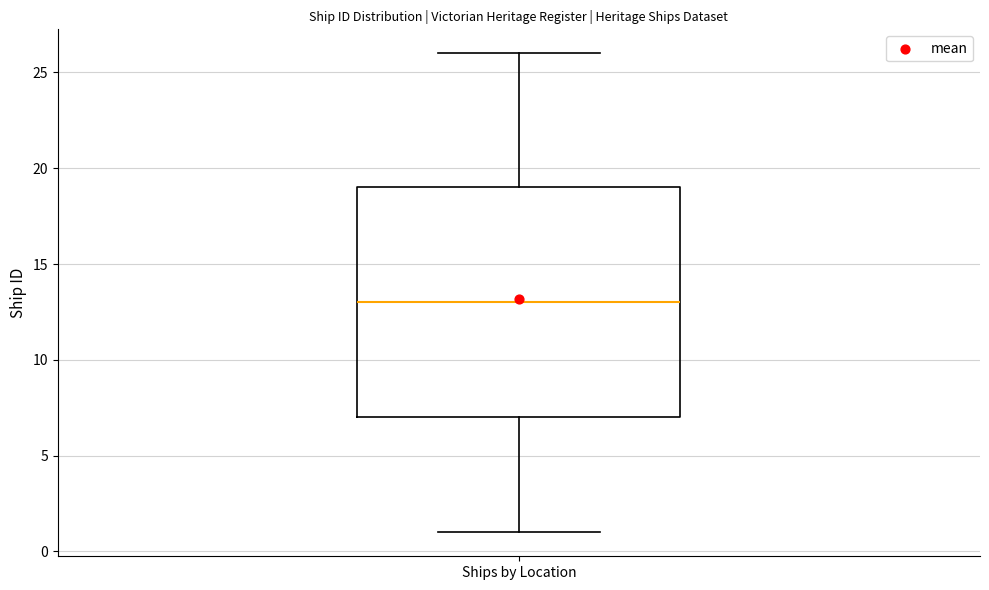

Transcribe this box plot: give where the median line is, the range the box spans, and where the two whiskers end, as read against the y-axis. The values are not printed on the chart, so give them approximately, as read against the axis.

median 13, box 7 to 19, whiskers 1 to 26